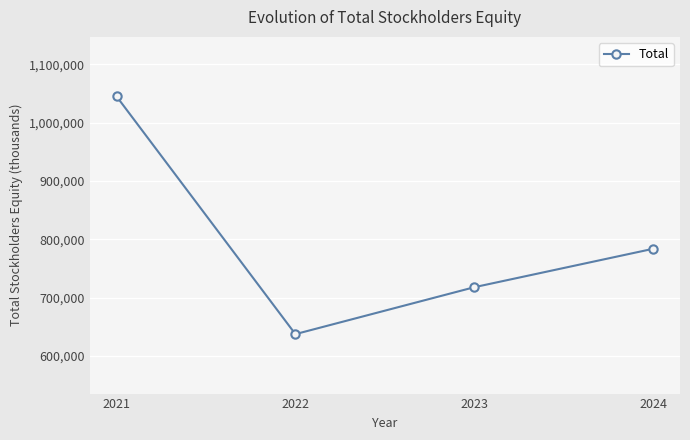

At which label does the data first exceed 783853?

2021